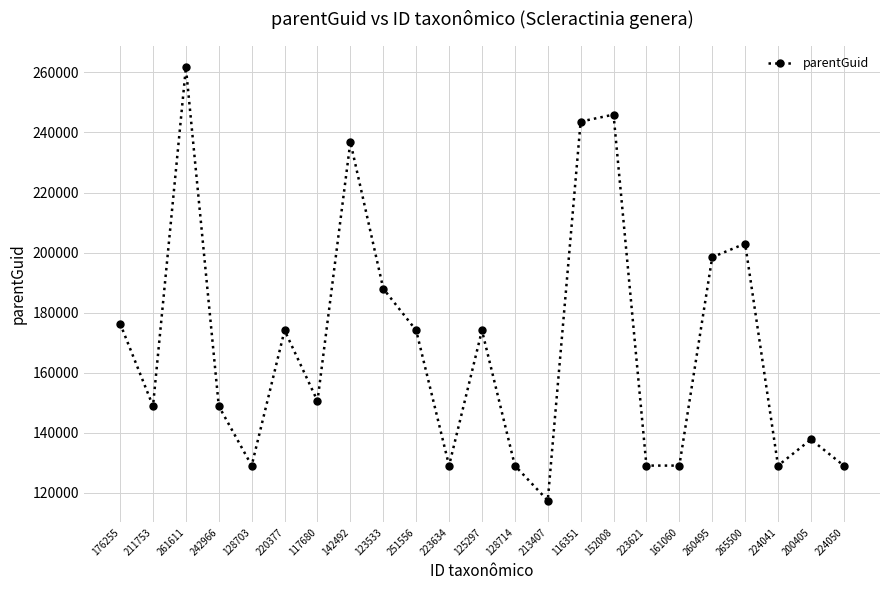

Read the value at 224050, to the nearest 50.

129100